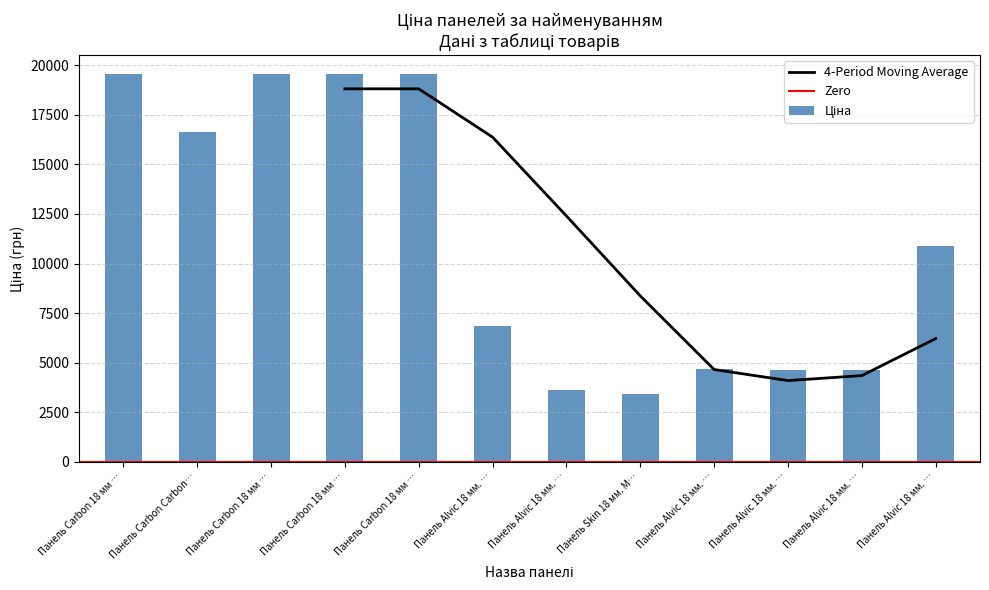

What is the label of the 12th bar from the left?

Панель Alvic 18 мм. …